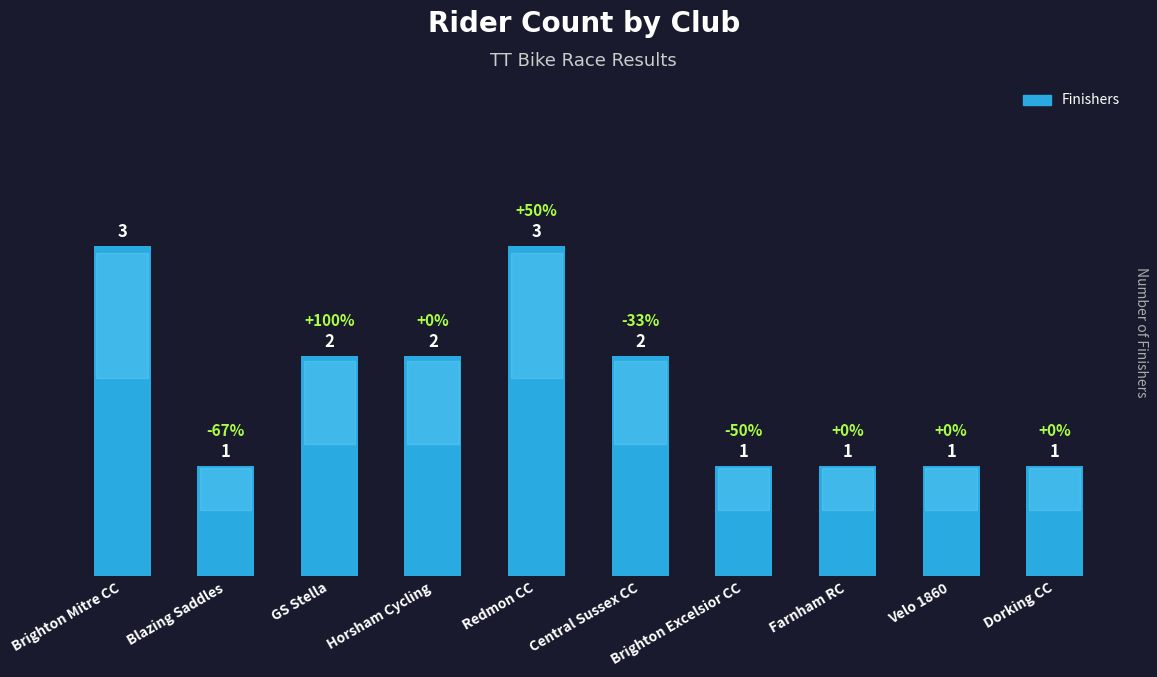

The chart shows a value of 3 at Horsham Cycling. True or false?

False